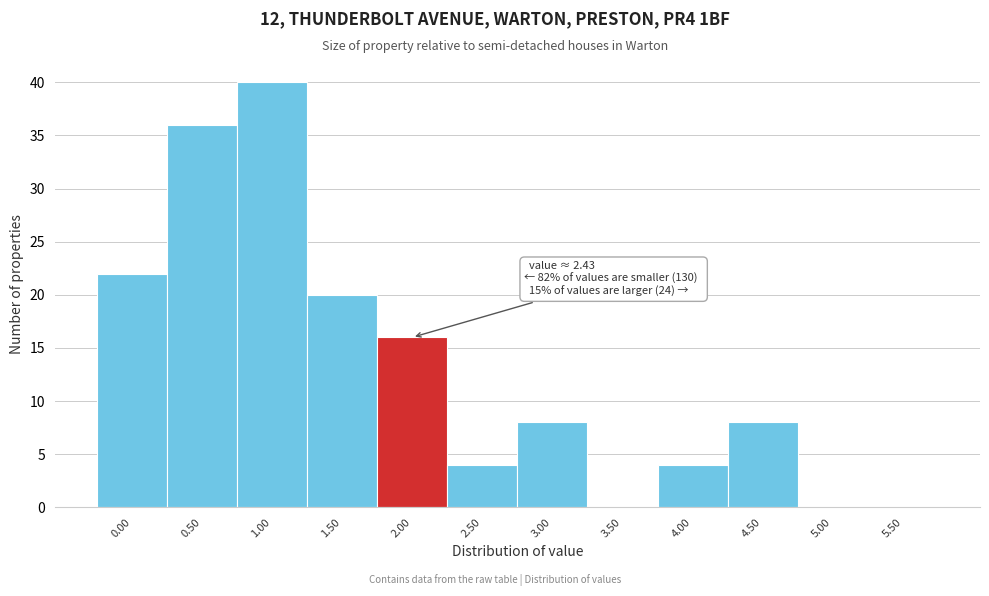

Reading left to right, extract all data points from this chart.

0.00=22	0.50=36	1.00=40	1.50=20	2.00=16	2.50=4	3.00=8	3.50=0	4.00=4	4.50=8	5.00=0	5.50=0